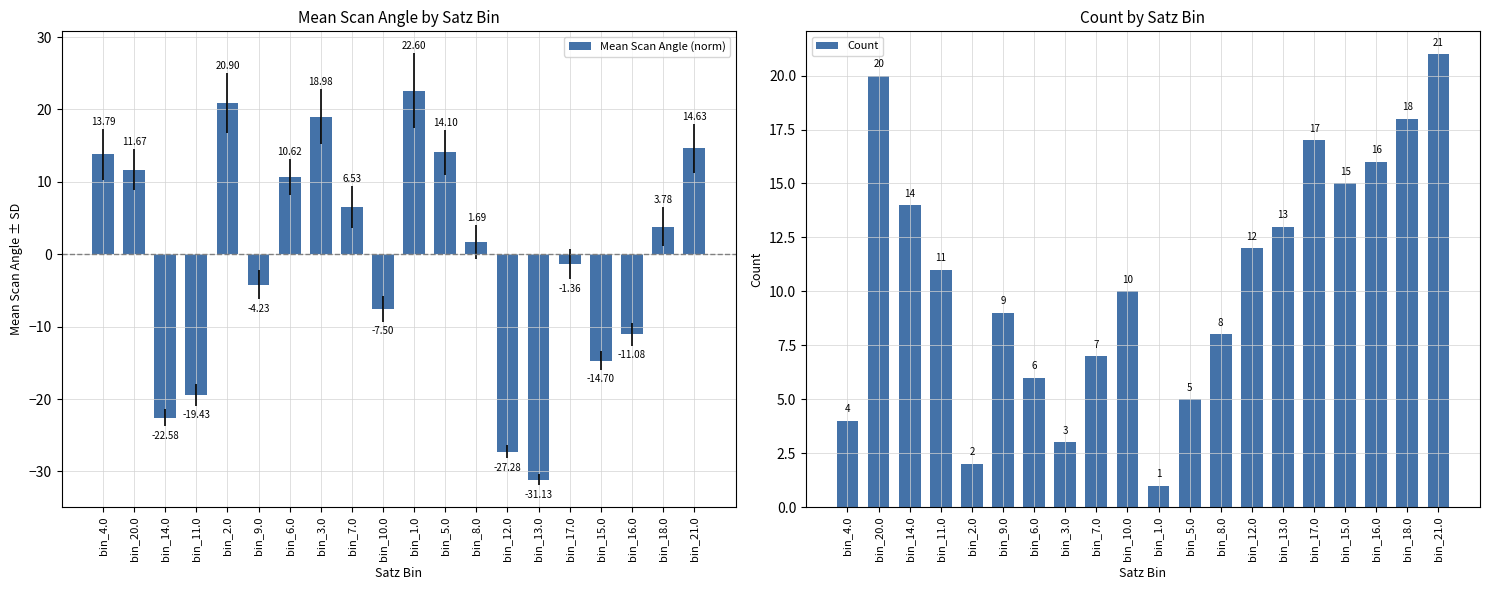

How many data points in Mean Scan Angle (norm) are less than 3?

10